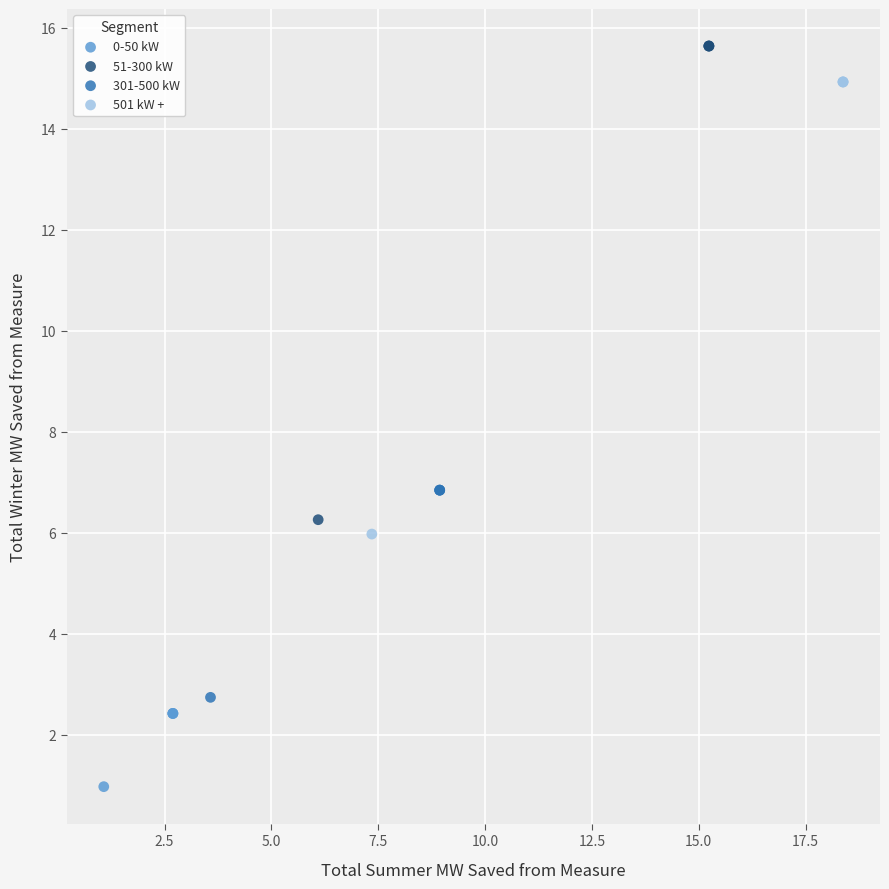

Which series contains the lowest Y value?

0-50 kW